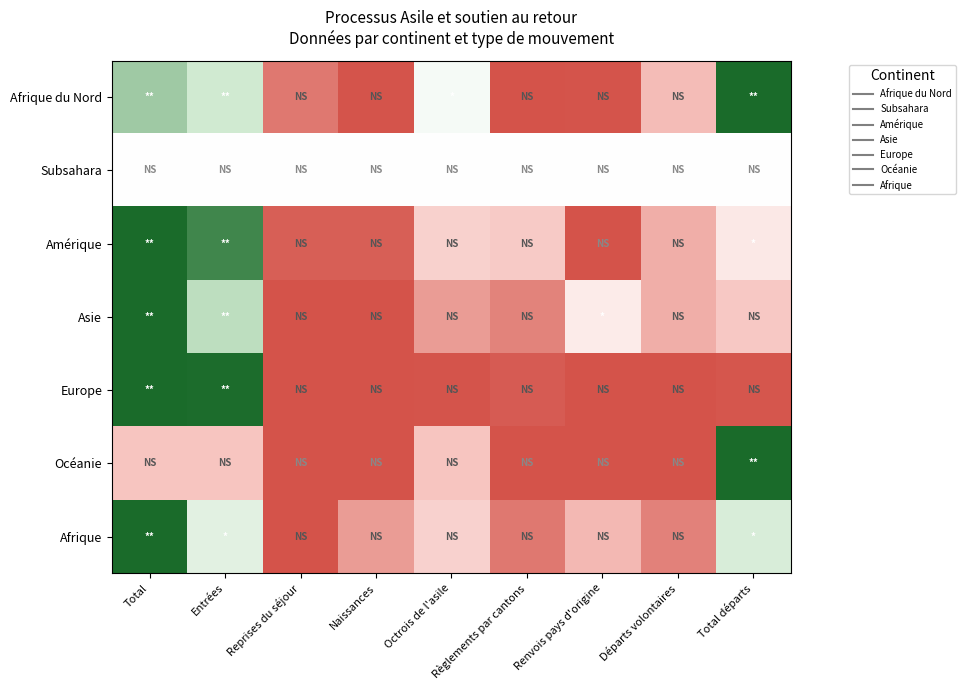

Reading right to left, extract all data points from this chart.

Afrique du Nord: Total départs=1.0	Départs volontaires=0.2	Renvois pays d'origine=0.0	Règlements par cantons=0.0	Octrois de l'asile=0.5	Naissances=0.0	Reprises du séjour=0.1	Entrées=0.7	Total=0.8
Subsahara: Total départs=0.5	Départs volontaires=0.5	Renvois pays d'origine=0.5	Règlements par cantons=0.5	Octrois de l'asile=0.5	Naissances=0.5	Reprises du séjour=0.5	Entrées=0.5	Total=0.5
Amérique: Total départs=0.4	Départs volontaires=0.2	Renvois pays d'origine=0.0	Règlements par cantons=0.3	Octrois de l'asile=0.3	Naissances=0.0	Reprises du séjour=0.0	Entrées=0.9	Total=1.0
Asie: Total départs=0.3	Départs volontaires=0.2	Renvois pays d'origine=0.4	Règlements par cantons=0.1	Octrois de l'asile=0.2	Naissances=0.0	Reprises du séjour=0.0	Entrées=0.8	Total=1.0
Europe: Total départs=0.0	Départs volontaires=0.0	Renvois pays d'origine=0.0	Règlements par cantons=0.0	Octrois de l'asile=0.0	Naissances=0.0	Reprises du séjour=0.0	Entrées=1.0	Total=1.0
Océanie: Total départs=1.0	Départs volontaires=0.0	Renvois pays d'origine=0.0	Règlements par cantons=0.0	Octrois de l'asile=0.2	Naissances=0.0	Reprises du séjour=0.0	Entrées=0.2	Total=0.2
Afrique: Total départs=0.7	Départs volontaires=0.1	Renvois pays d'origine=0.2	Règlements par cantons=0.1	Octrois de l'asile=0.3	Naissances=0.2	Reprises du séjour=0.0	Entrées=0.6	Total=1.0